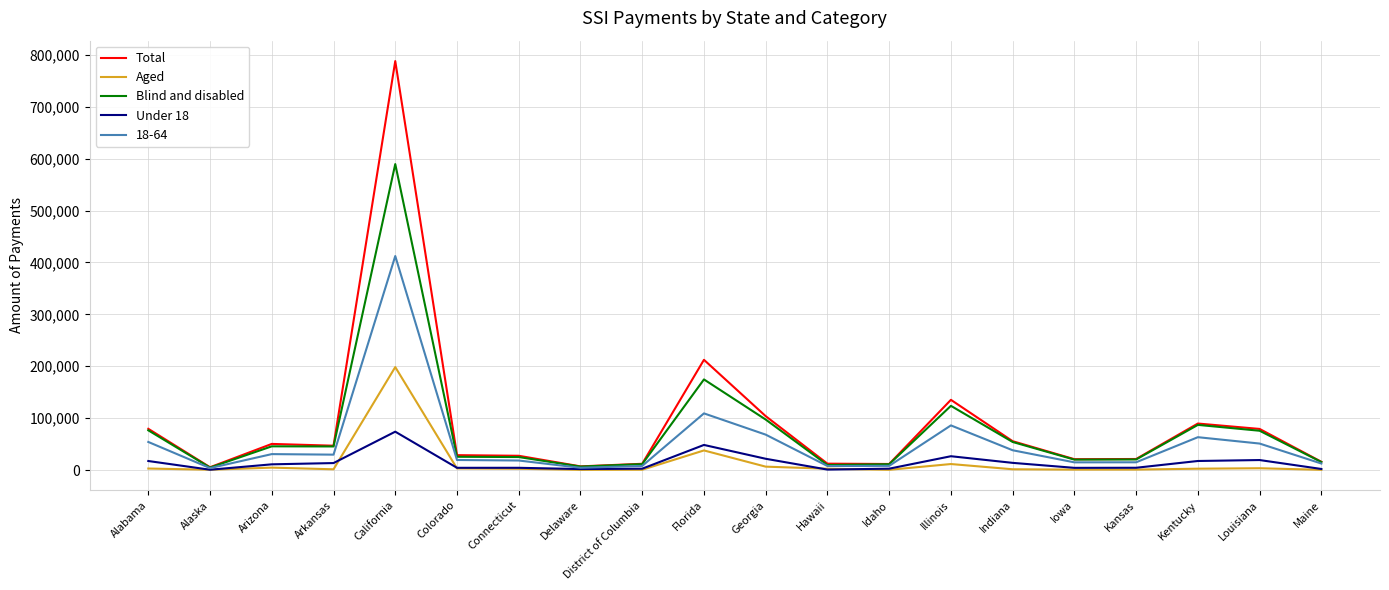

Read the Total value at Connecticut.

27494